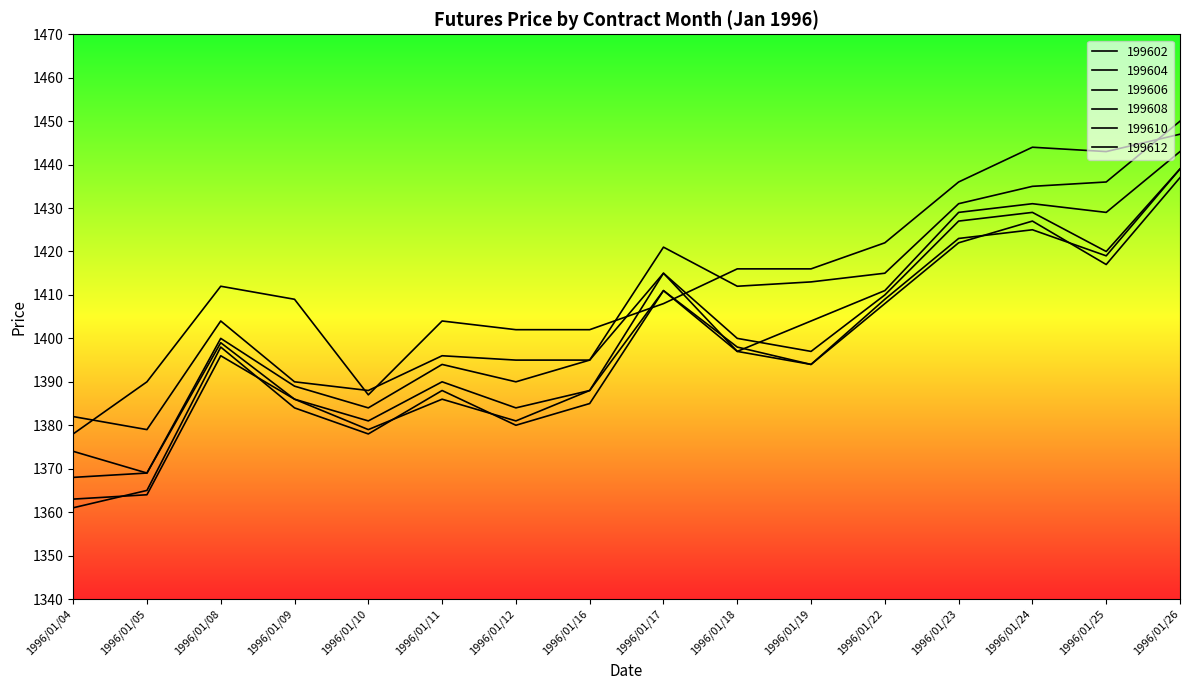

Between 1996/01/22 and 1996/01/25, which series saw the biggest shift?

199602